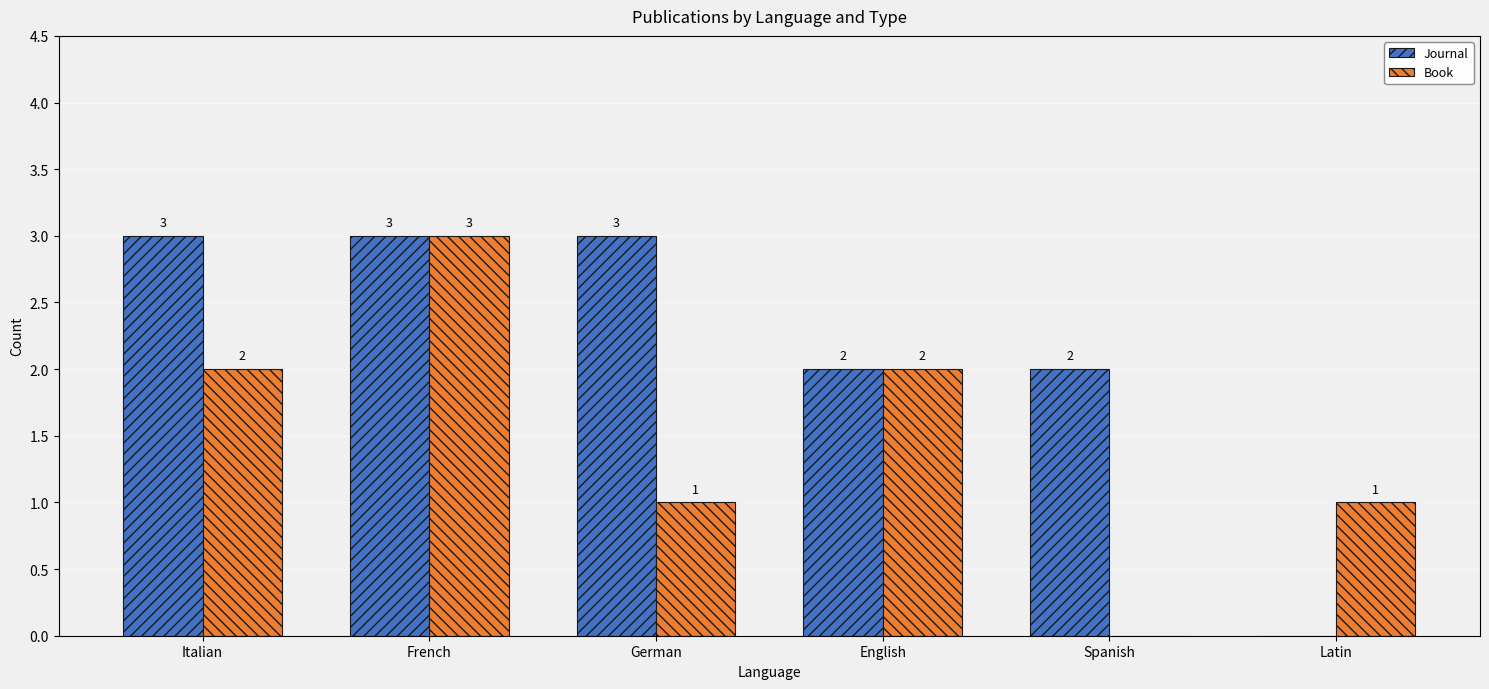

How many groups of bars are there?

6